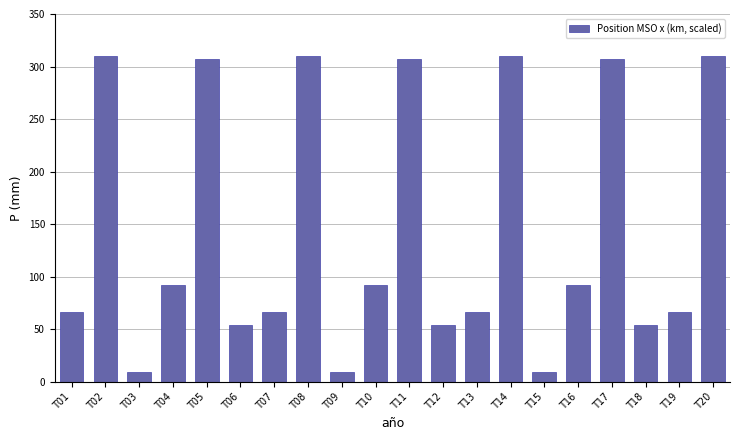

What is the sum of the values at T17 and T10?

398.5